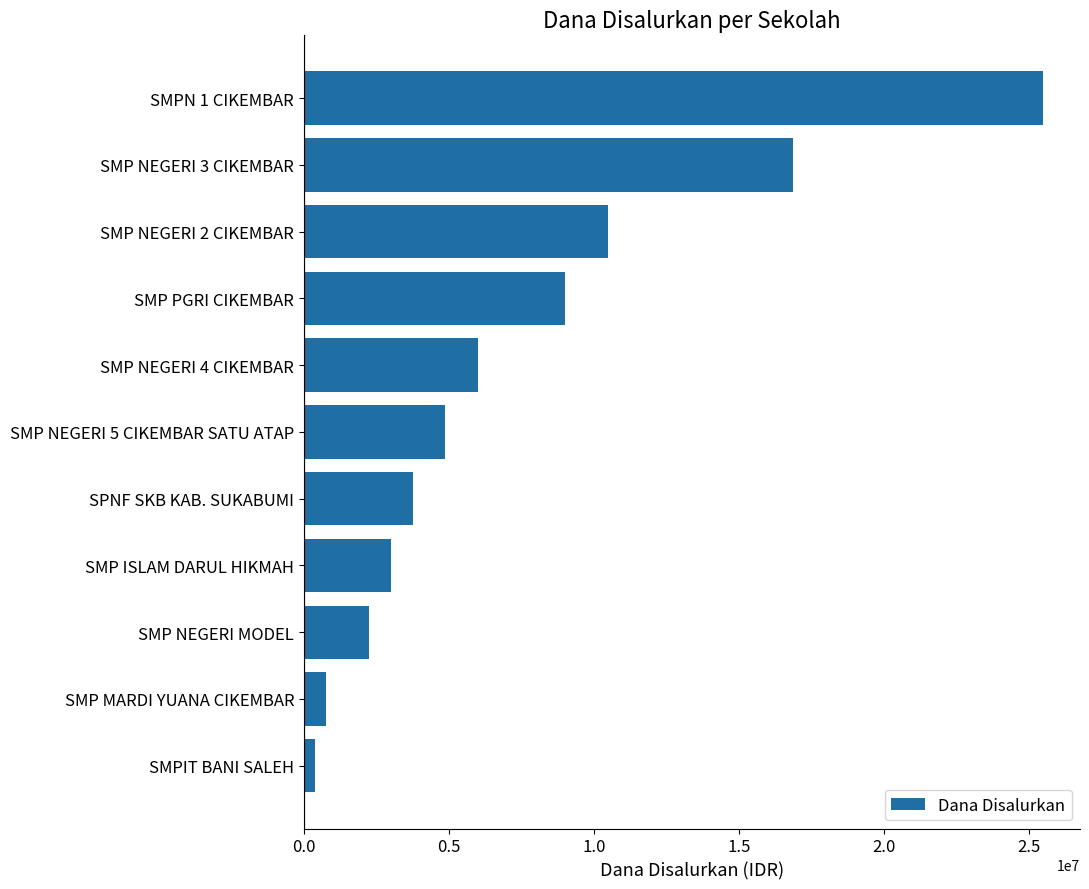

Count the number of categories in the chart.

11